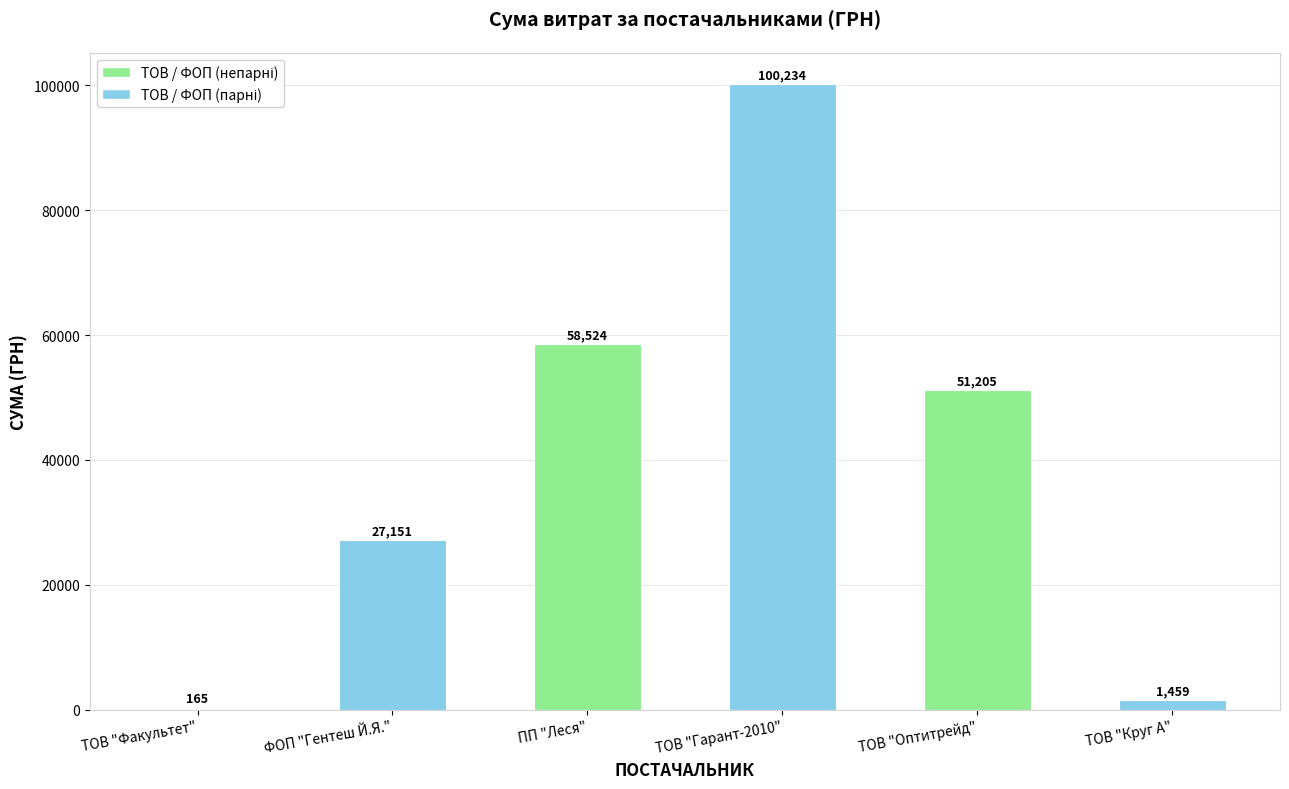

Between ТОВ "Круг А" and ПП "Леся", which is larger?

ПП "Леся"